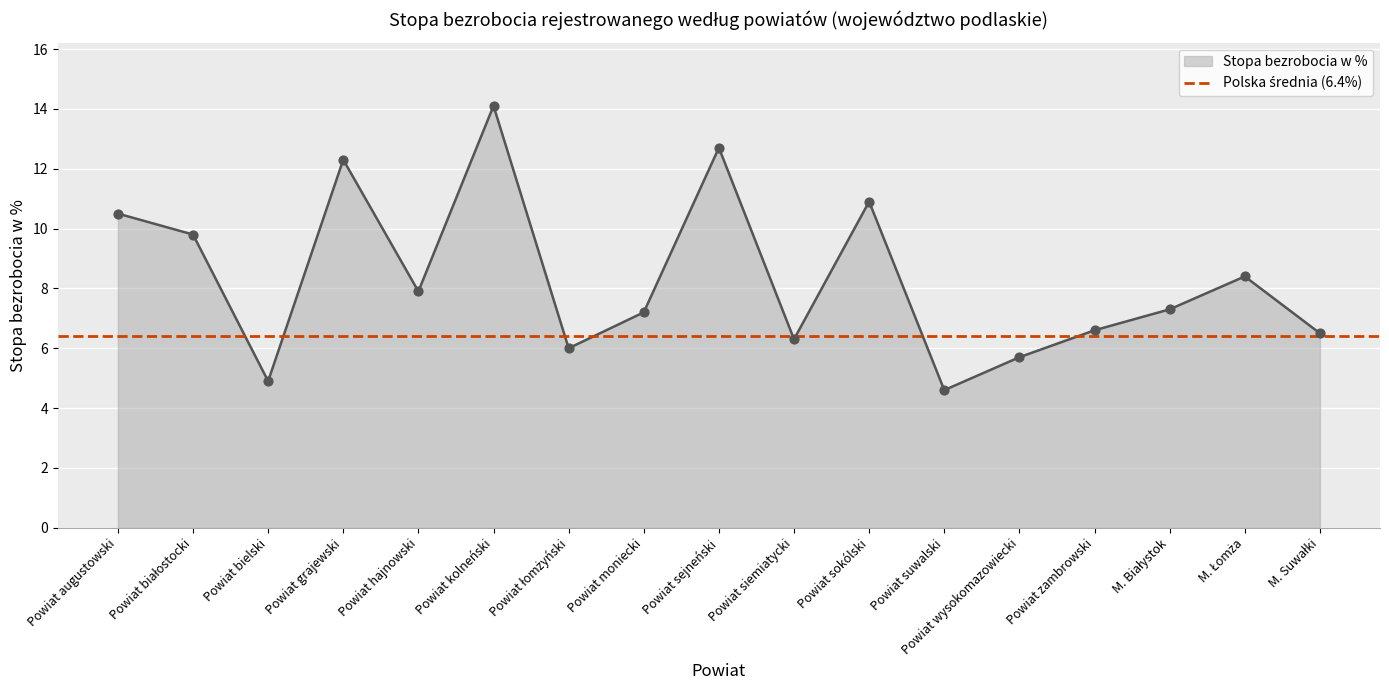

What is the change in value from Powiat sokólski to Powiat zambrowski?

-4.3